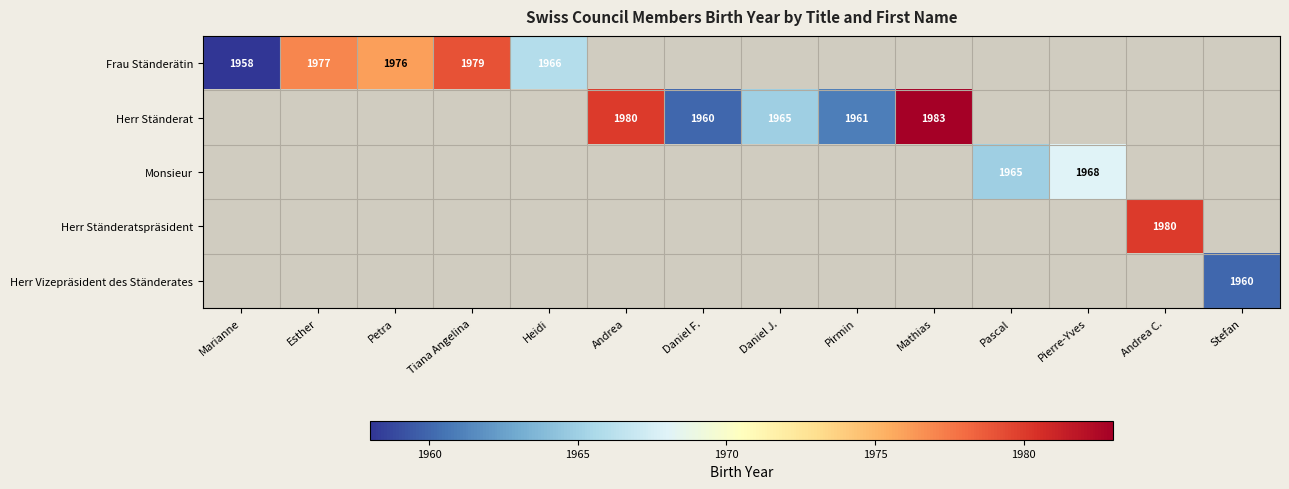

True or false: Frau Ständerätin has a value of 1958 at Marianne.

True